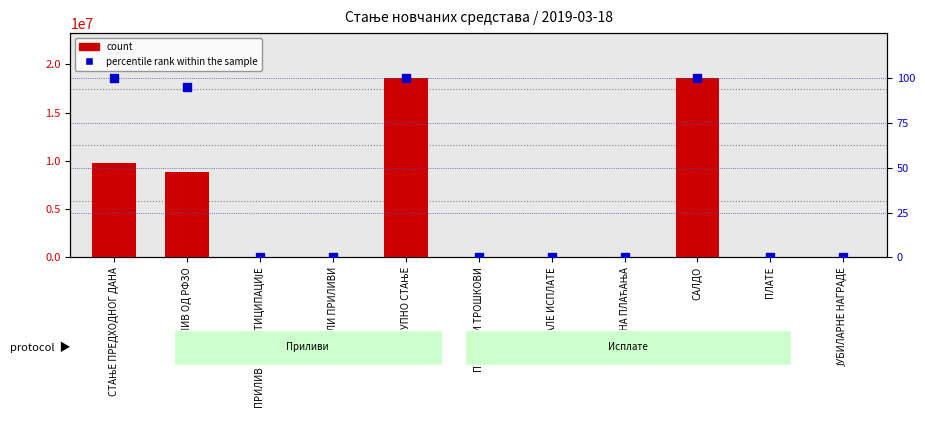

At how many categories does at least one series exceed 413349?

4